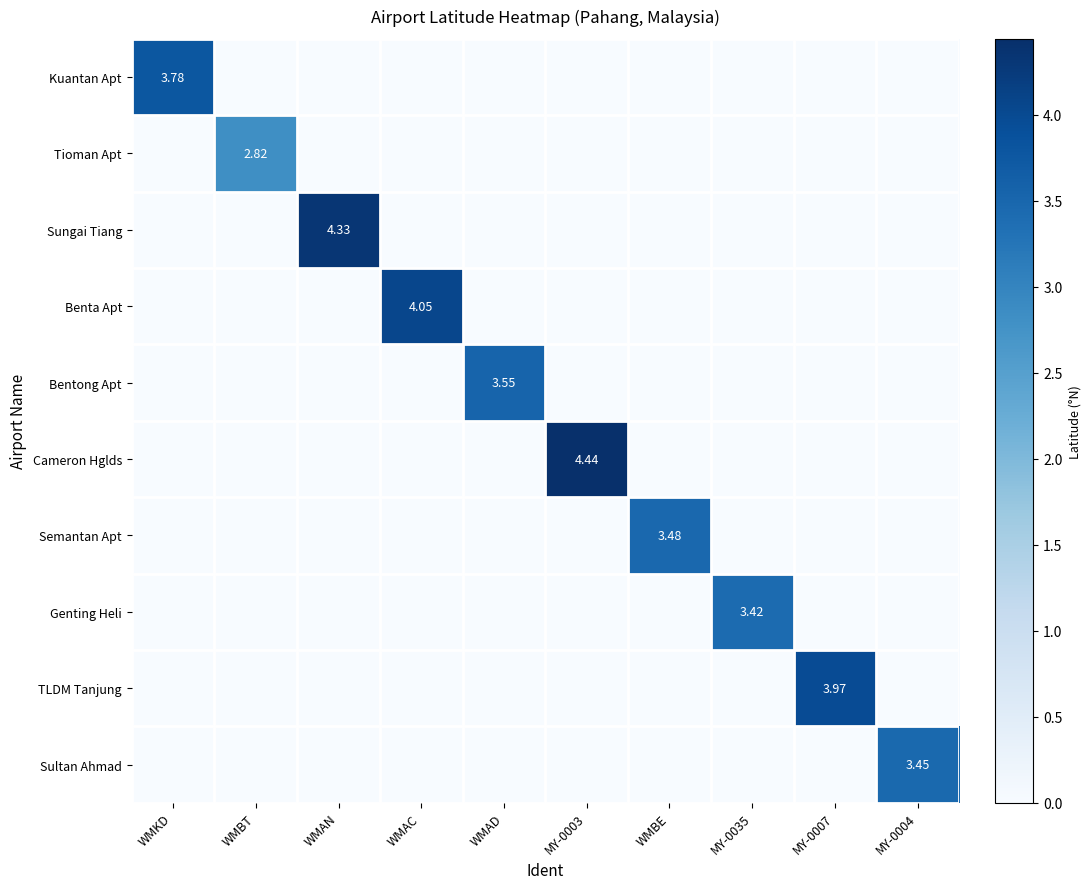

What is the maximum value shown in the chart?

4.4